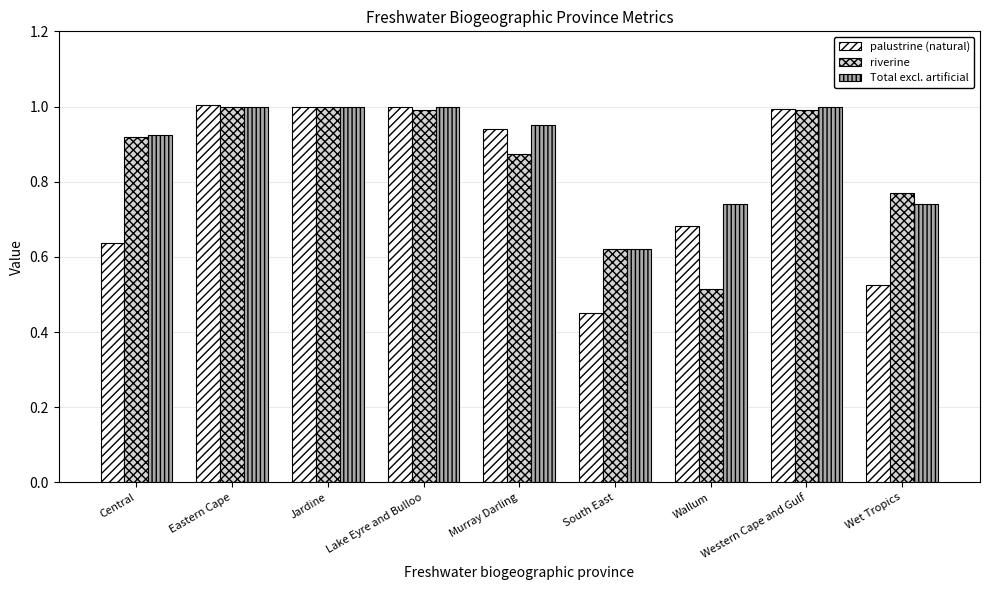

Is the value of Total excl. artificial at Wet Tropics greater than the value of palustrine (natural) at Central?

Yes